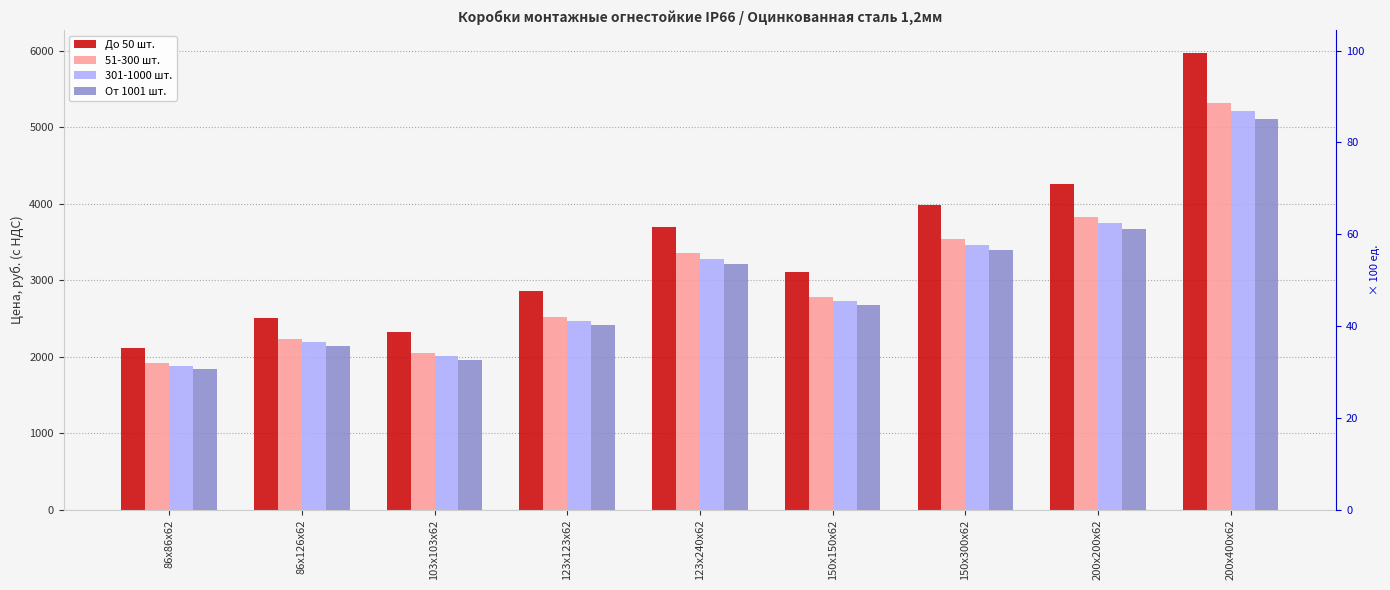

Which has a higher value, 200х200х62 or 86х126х62?

200х200х62